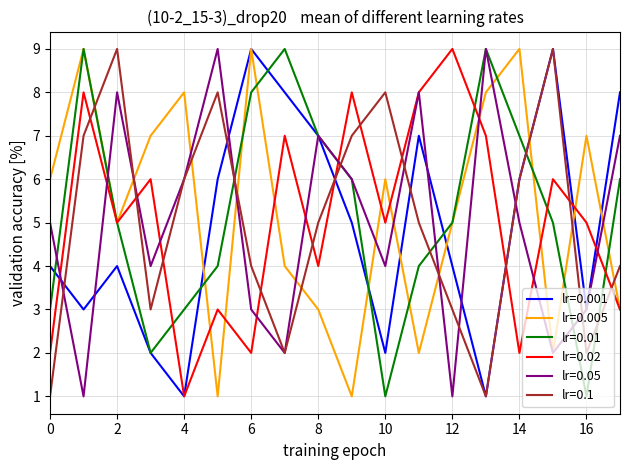

What is the maximum value shown in the chart?

9